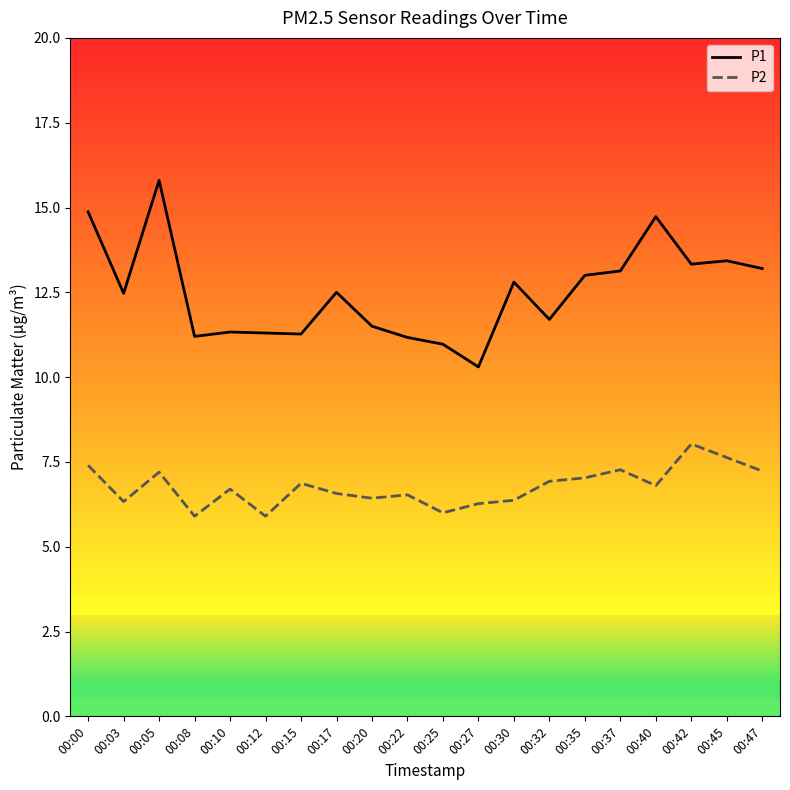

In P2, how many points are lower than both neighbors (excluding endpoints)?

6